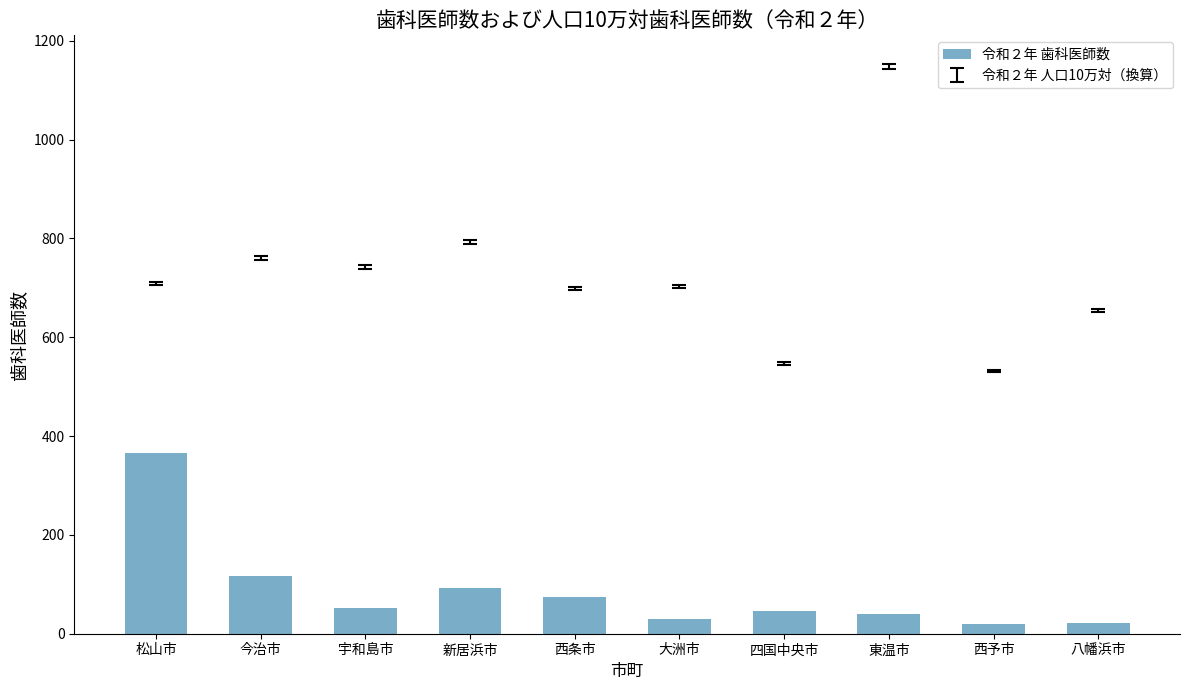

What position from the right is 宇和島市?

8